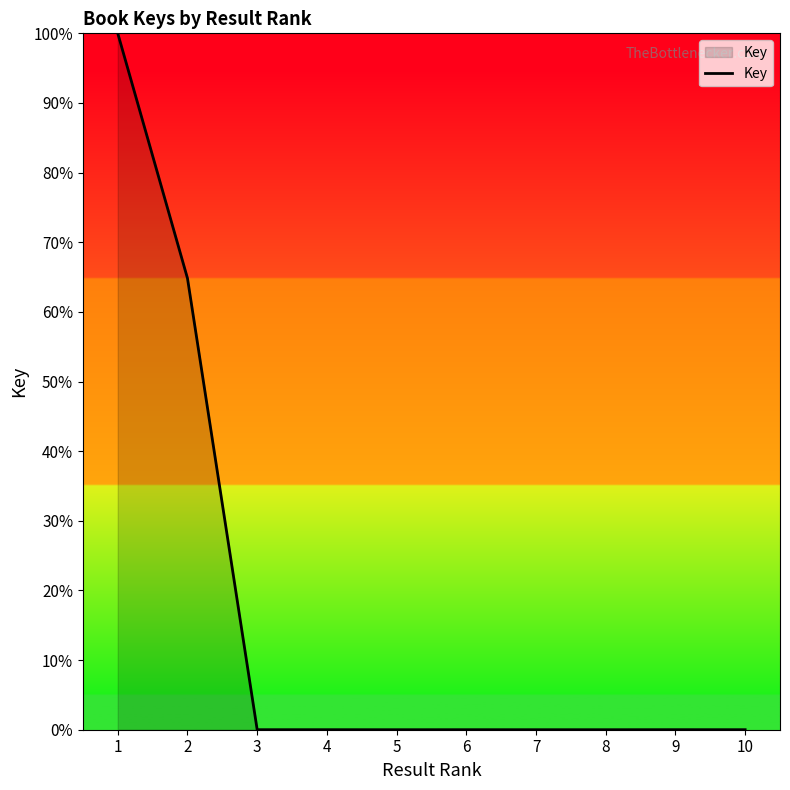

Which category has the highest value across all series?

1